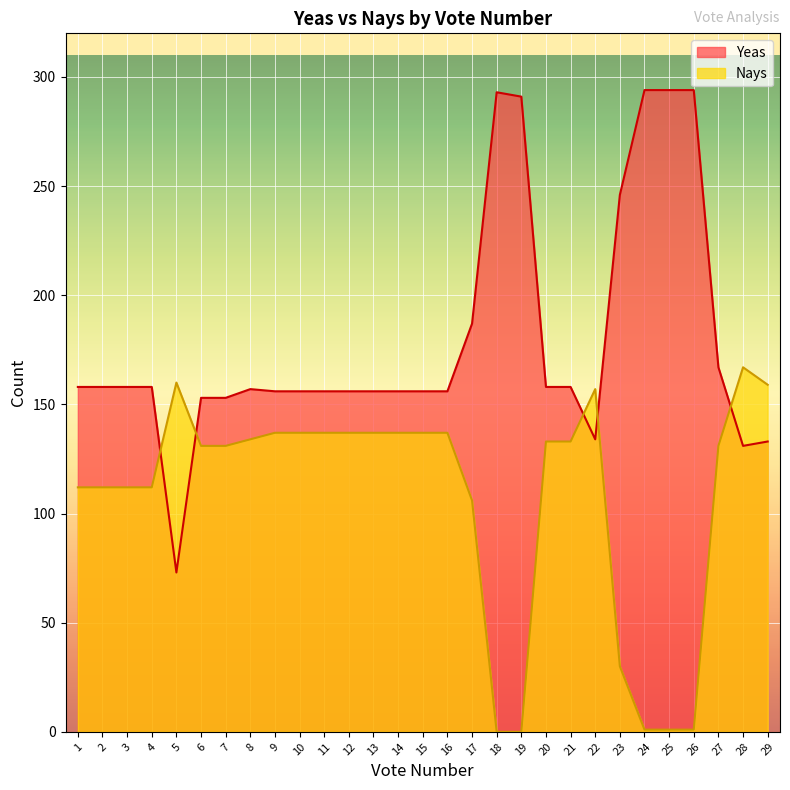

Where does the Yeas series first go above 157?

1